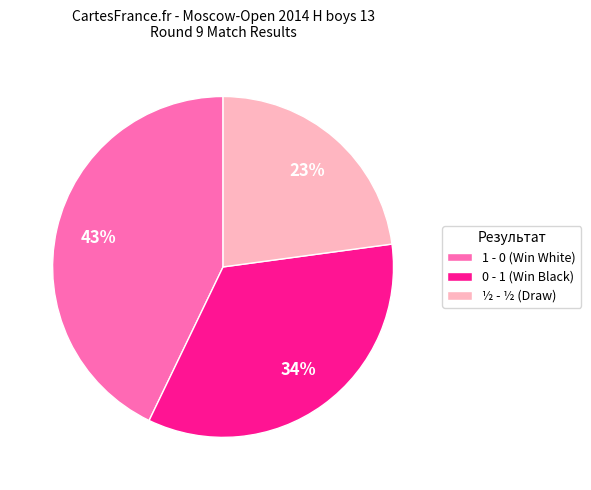

Is there any slice that represents more than half of the pie?

No